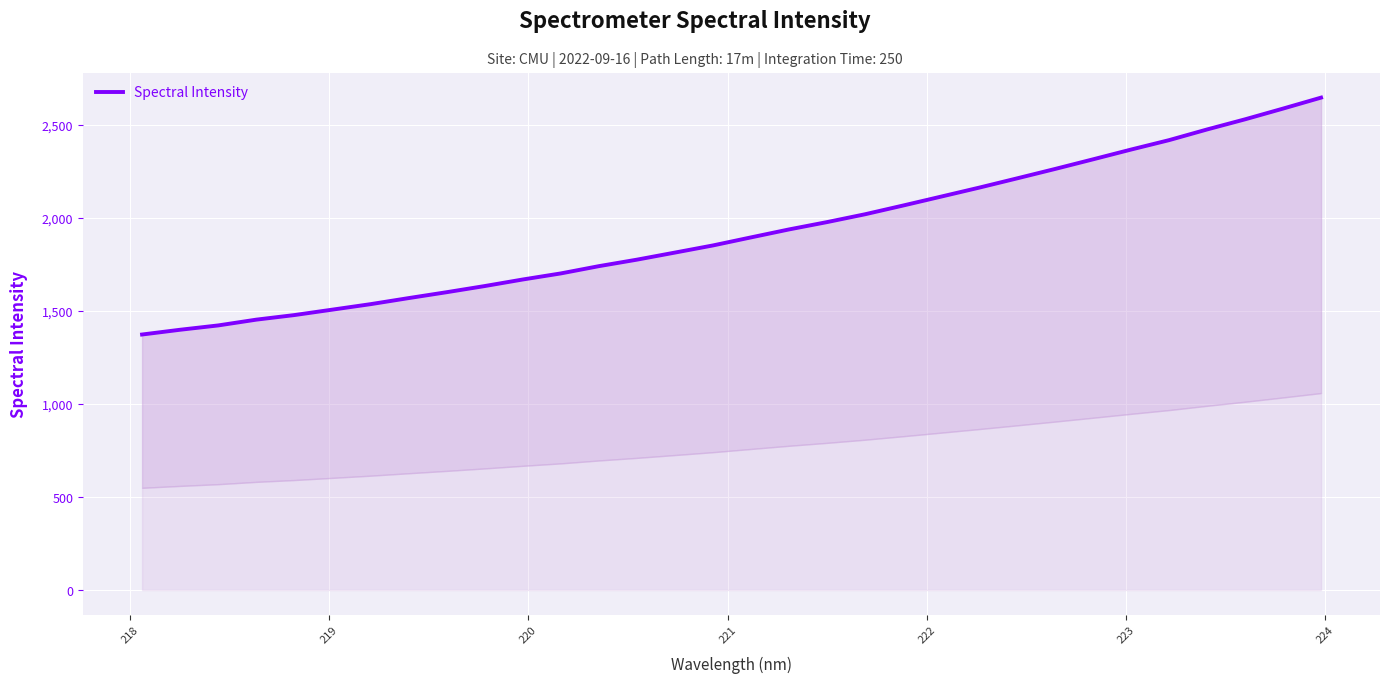

What is the minimum value shown in the chart?

1372.7